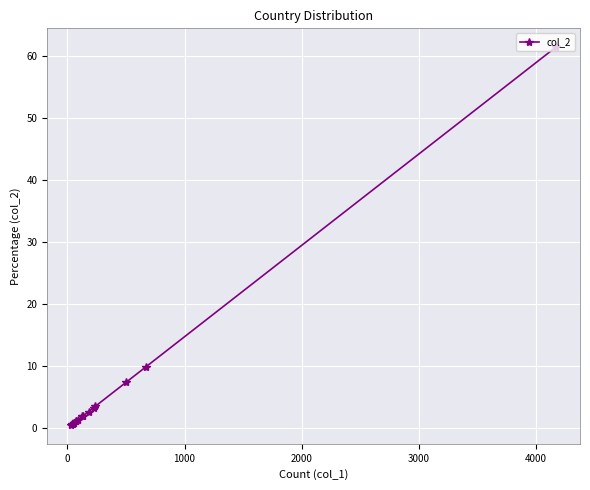

How many lines are shown in the chart?

1